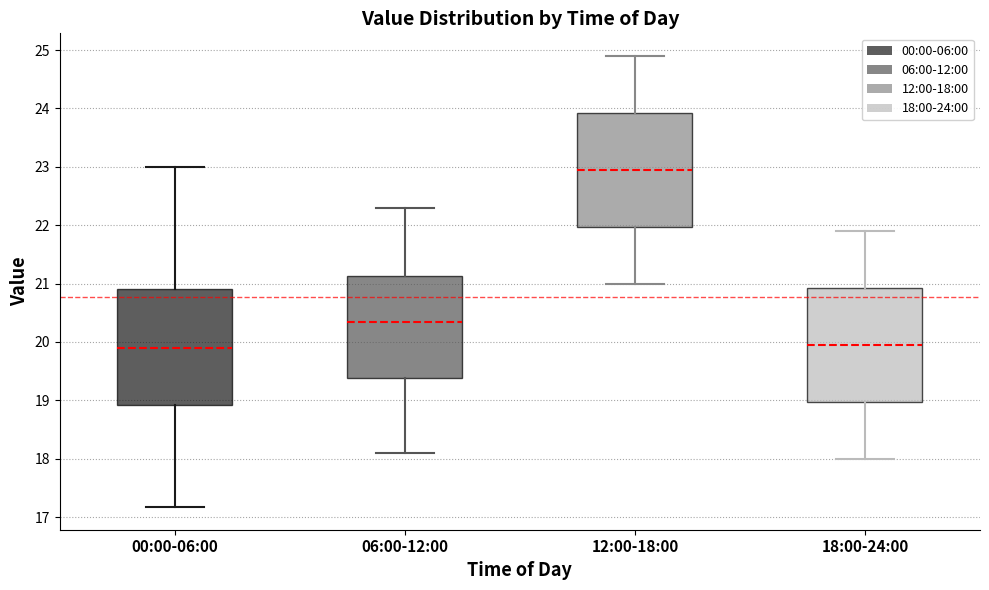

Reading left to right, read every box against the y-axis: the position of its median line, the range the box covers, and the ends of its whiskers. The values are not printed on the chart, so give them approximately, as read against the axis.

00:00-06:00: median 19.9, box 18.9 to 20.9, whiskers 17.2 to 23.0
06:00-12:00: median 20.4, box 19.4 to 21.1, whiskers 18.1 to 22.3
12:00-18:00: median 23.0, box 22.0 to 23.9, whiskers 21.0 to 24.9
18:00-24:00: median 20.0, box 19.0 to 20.9, whiskers 18.0 to 21.9